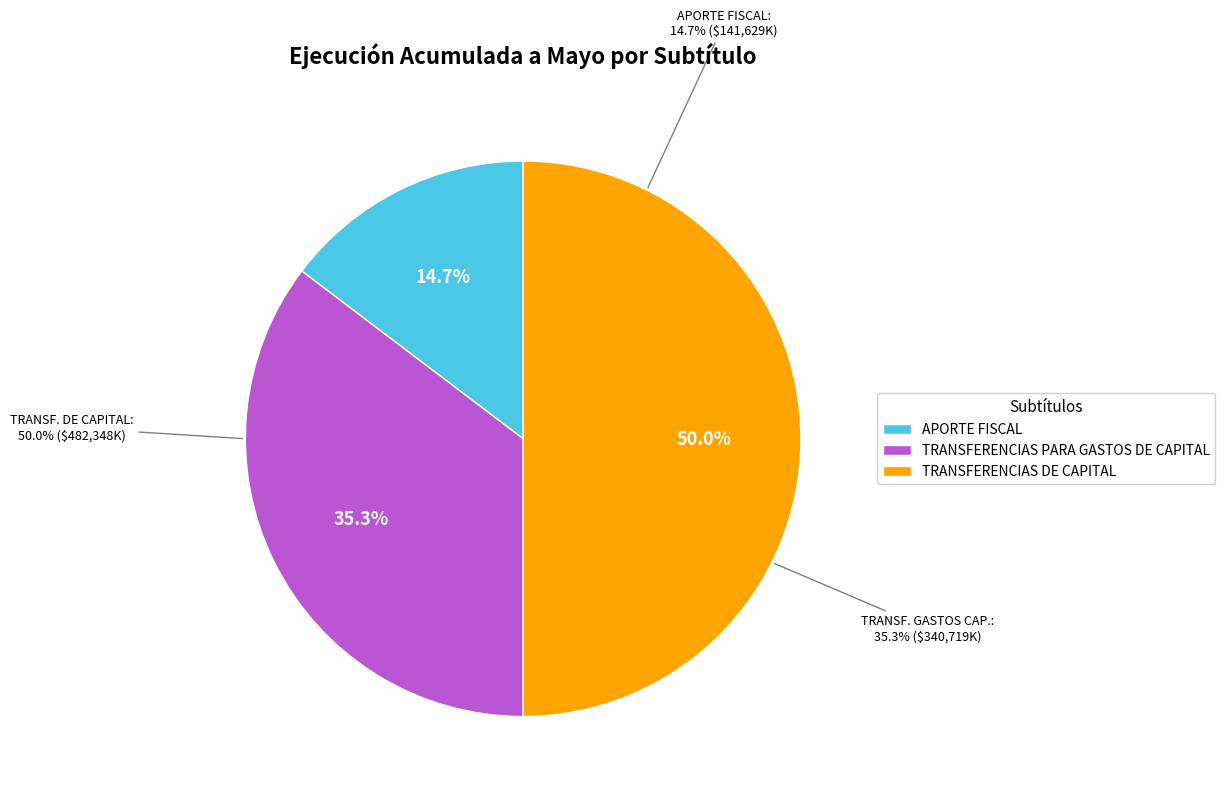

What percentage is the TRANSFERENCIAS DE CAPITAL slice, to the nearest percent?

50%